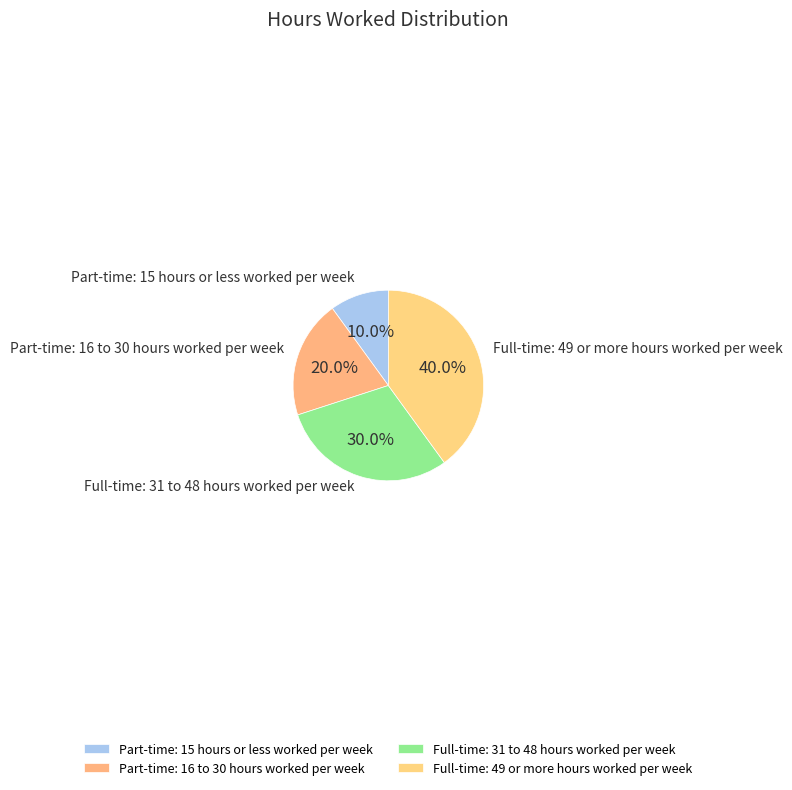

The Part-time: 15 hours or less worked per week slice represents 3% of the pie. True or false?

False